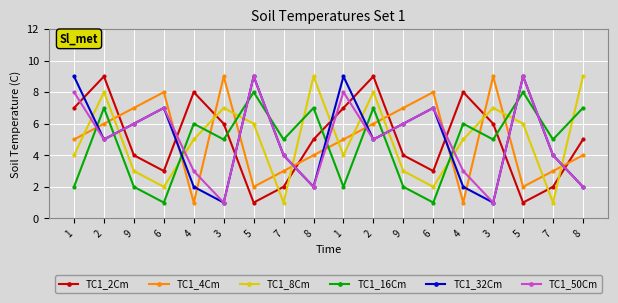

What are all the series names shown in the legend?

TC1_2Cm, TC1_4Cm, TC1_8Cm, TC1_16Cm, TC1_32Cm, TC1_50Cm